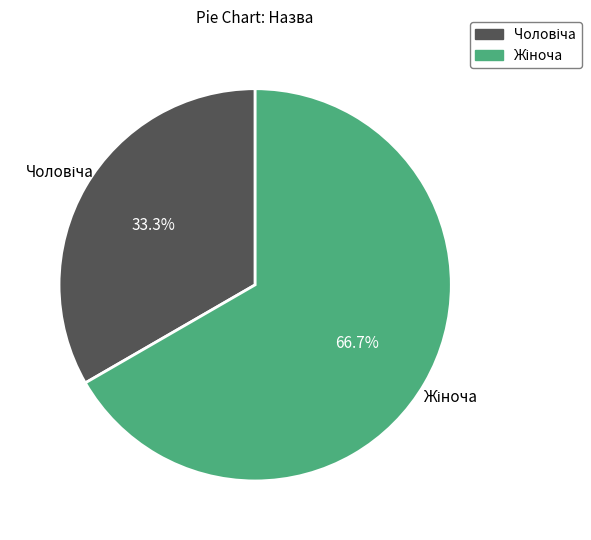

Is there any slice that represents more than half of the pie?

Yes